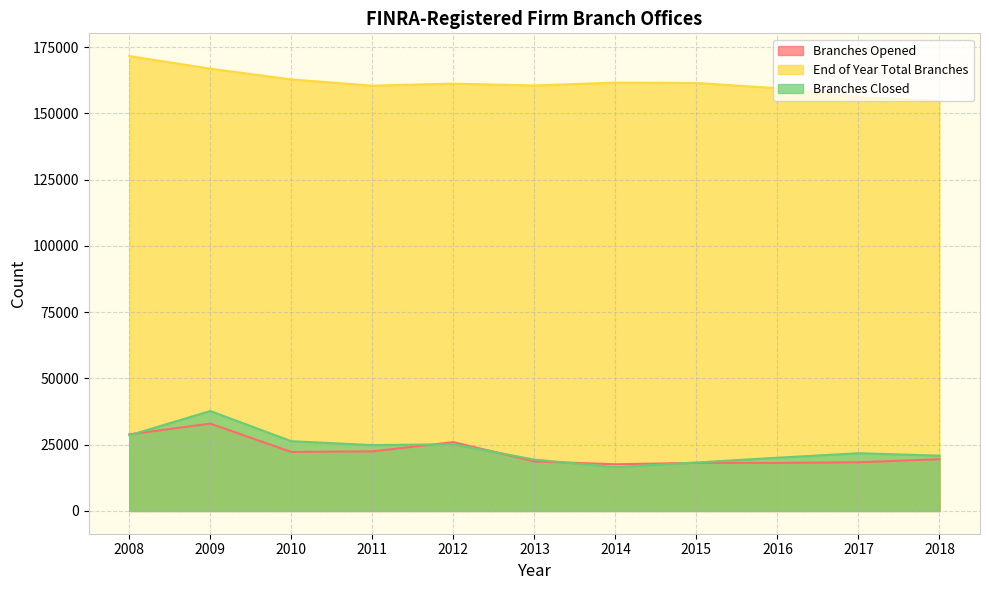

What is the sum of all Branches Closed values?

259669